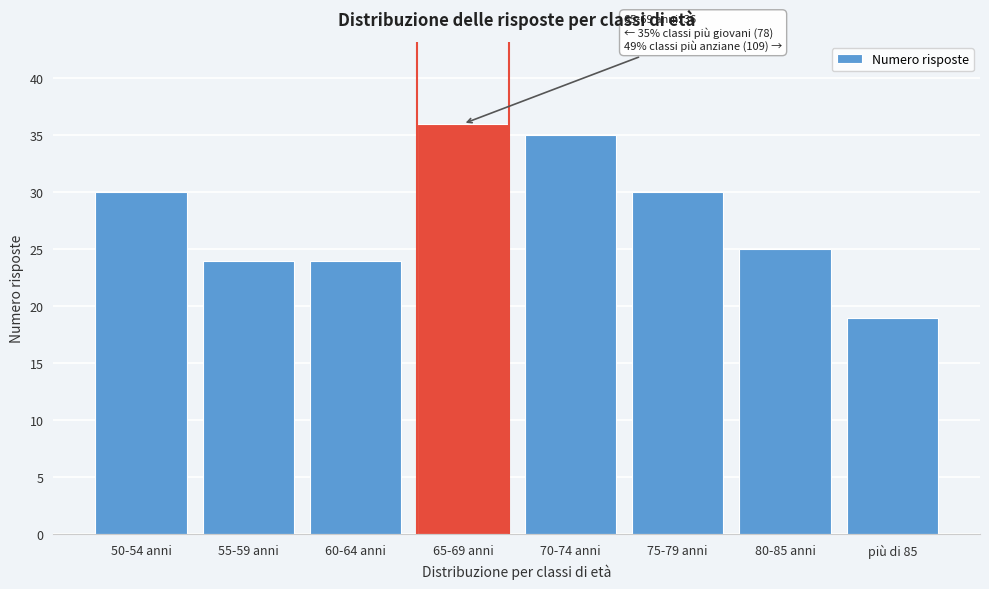

Reading right to left, list all the values displayed in this chart.

19	25	30	35	36	24	24	30